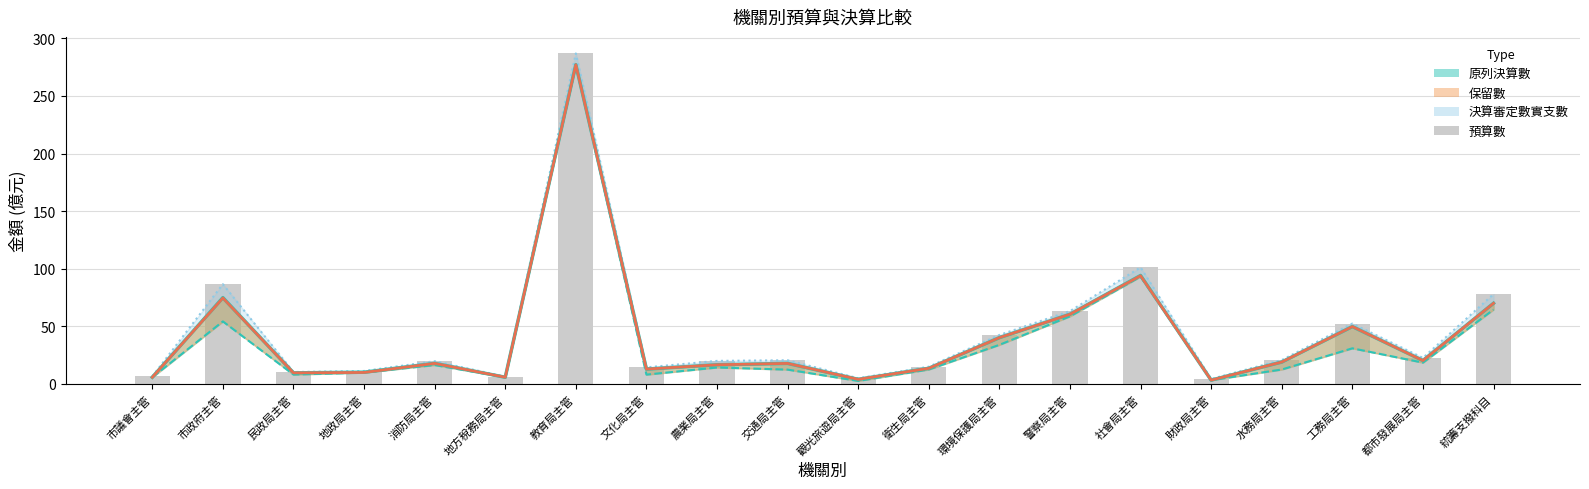

Between 水務局主管 and 衛生局主管, which is larger?

水務局主管